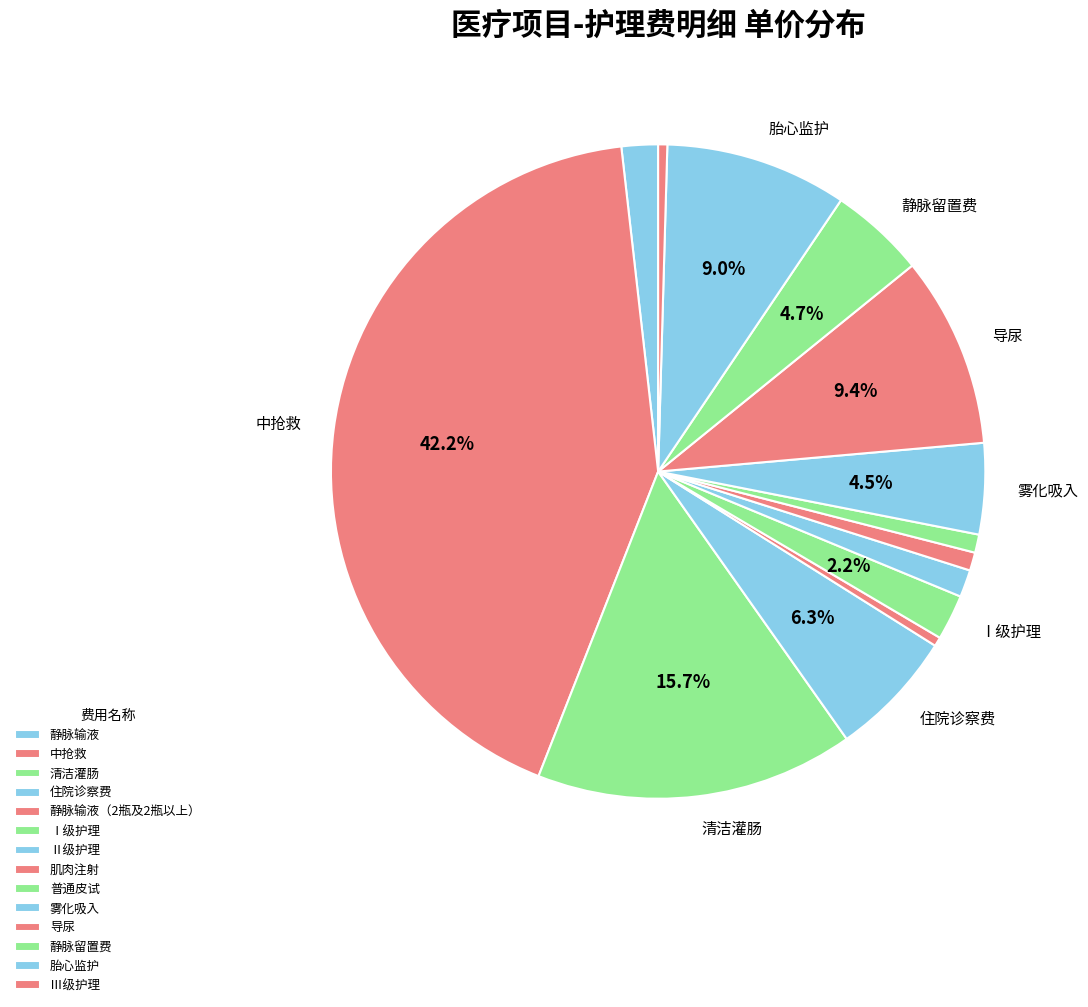

To the nearest percent, what percentage of the pie is 静脉输液?

2%